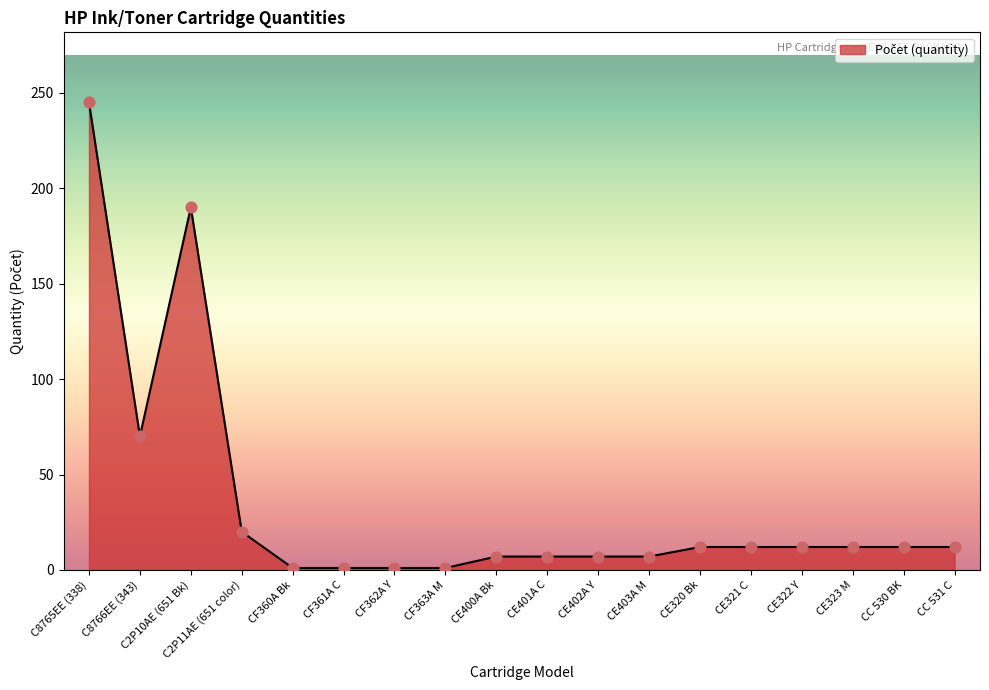

Approximately how many times larger is the value at C2P10AE (651 Bk) compared to CE323 M?

15.8